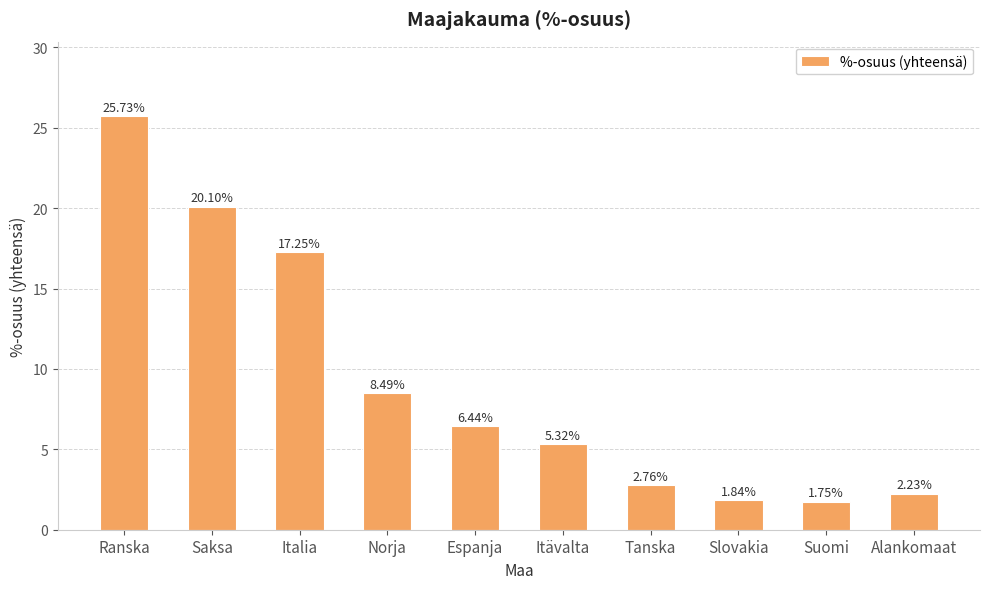

Is it true that the value at Italia is 17.2?

True